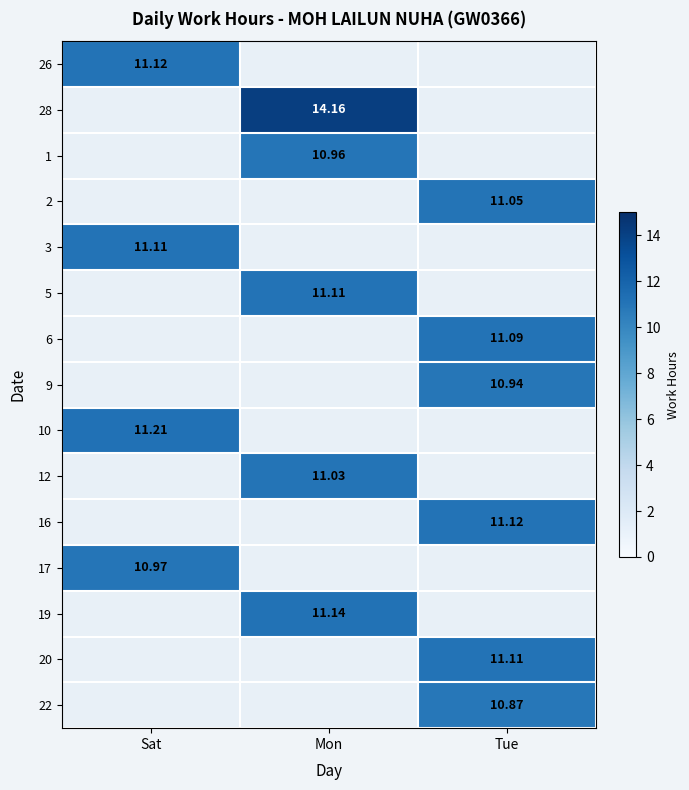

List the series in order of their peak value, highest first.

28, 10, 19, 26, 16, 3, 5, 20, 6, 2, 12, 17, 1, 9, 22